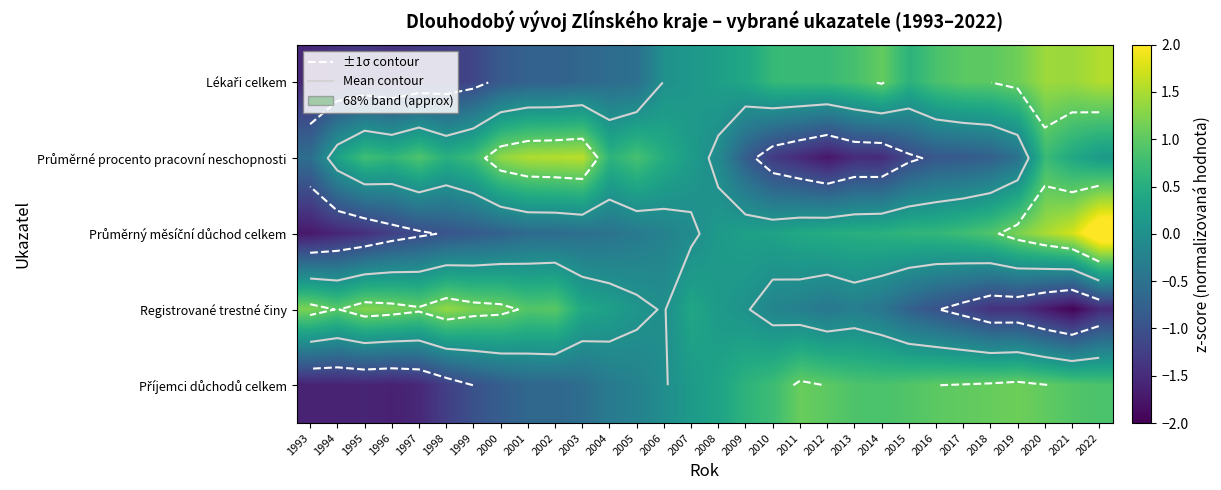

At which label does Průměrné procento pracovní neschopnosti first exceed 0?

1994